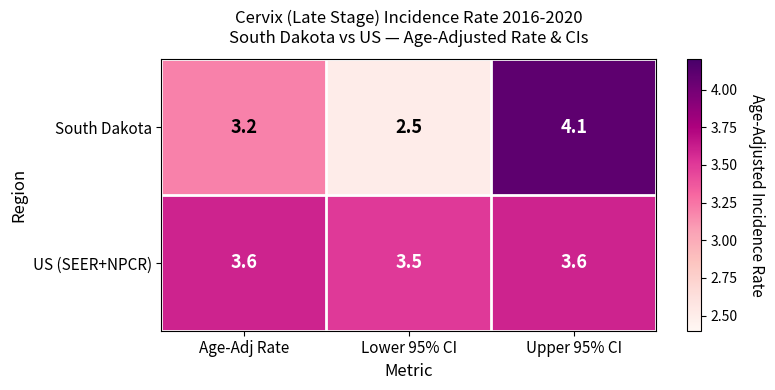

Which category has the lowest value across all series?

Lower 95% CI